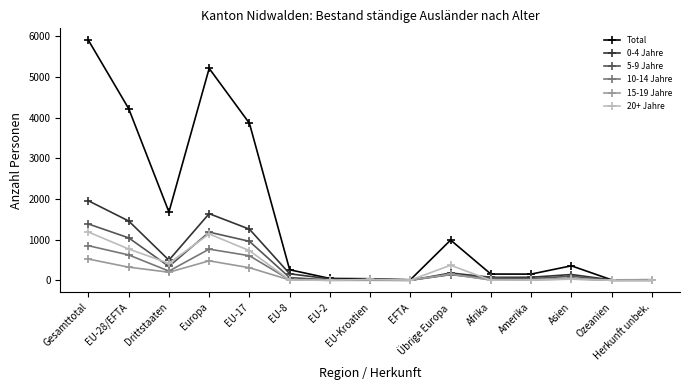

Is the value of 0-4 Jahre at Gesamttotal greater than the value of 5-9 Jahre at EFTA?

Yes